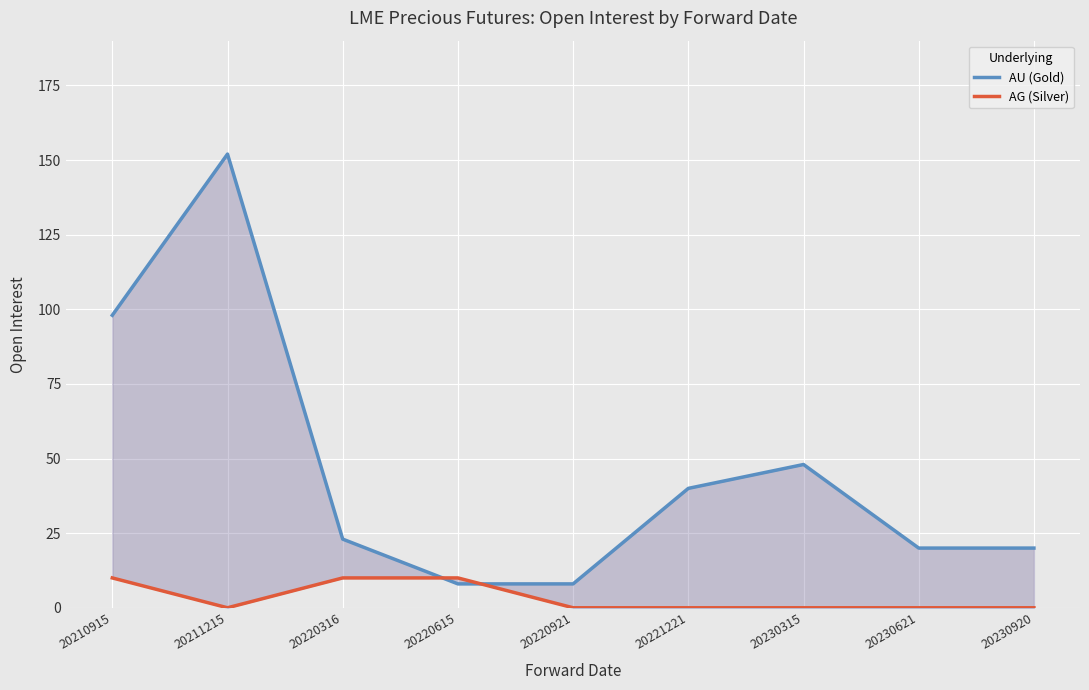

What is the value of the AU (Gold) point at the 4th from the left?

8